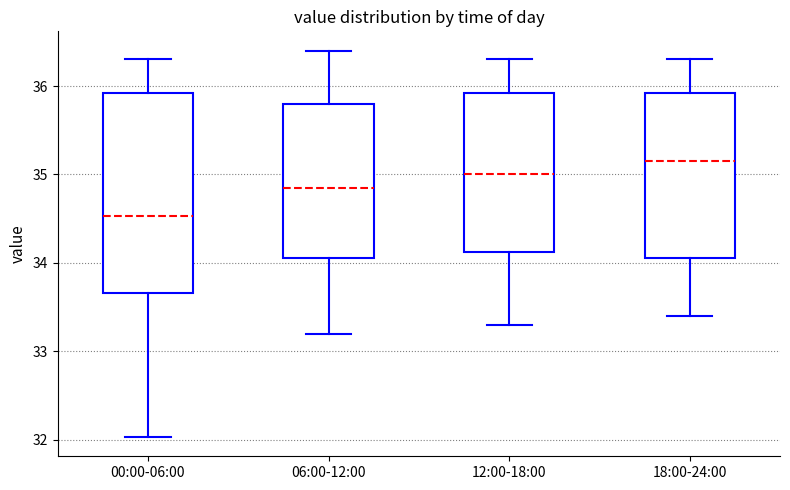

Which box's median line is the lowest?

00:00-06:00